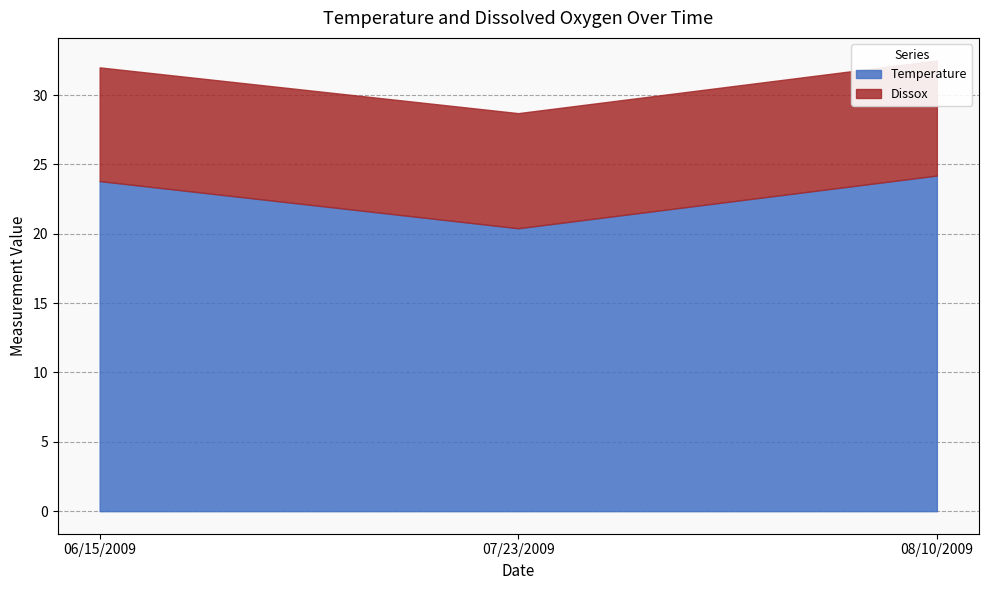

What are all the series names shown in the legend?

Temperature, Dissox